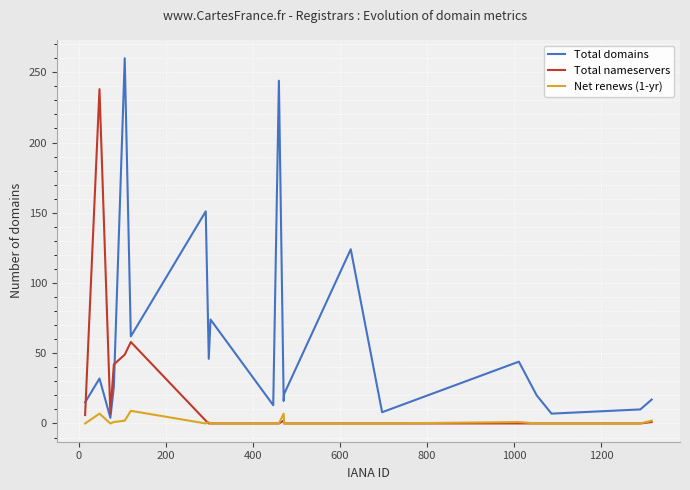

True or false: Total nameservers and Total domains cross at least once.

True